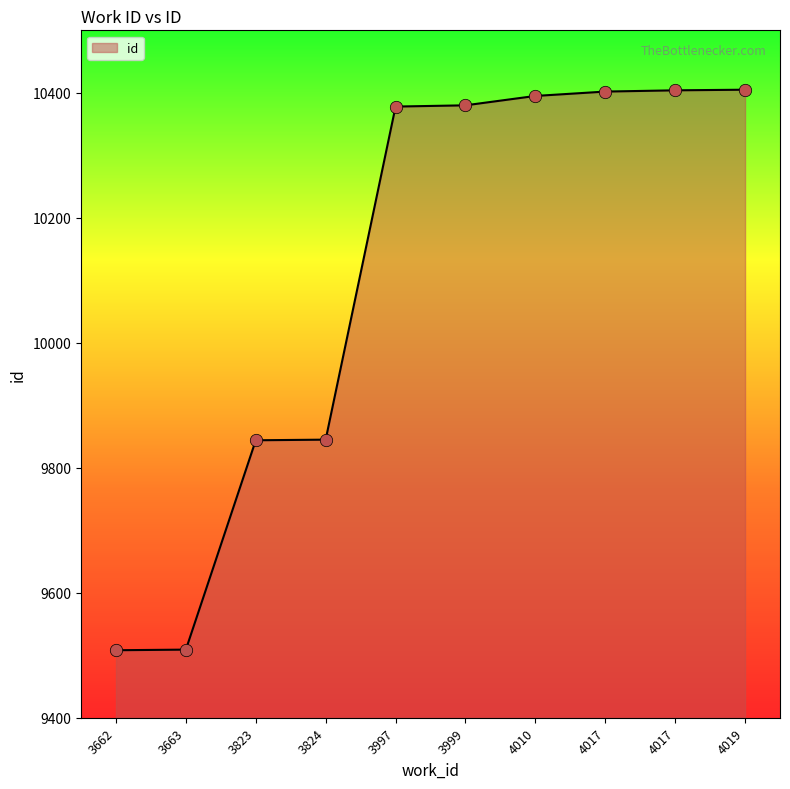

What is the change in value from 3662 to 3663?

+1